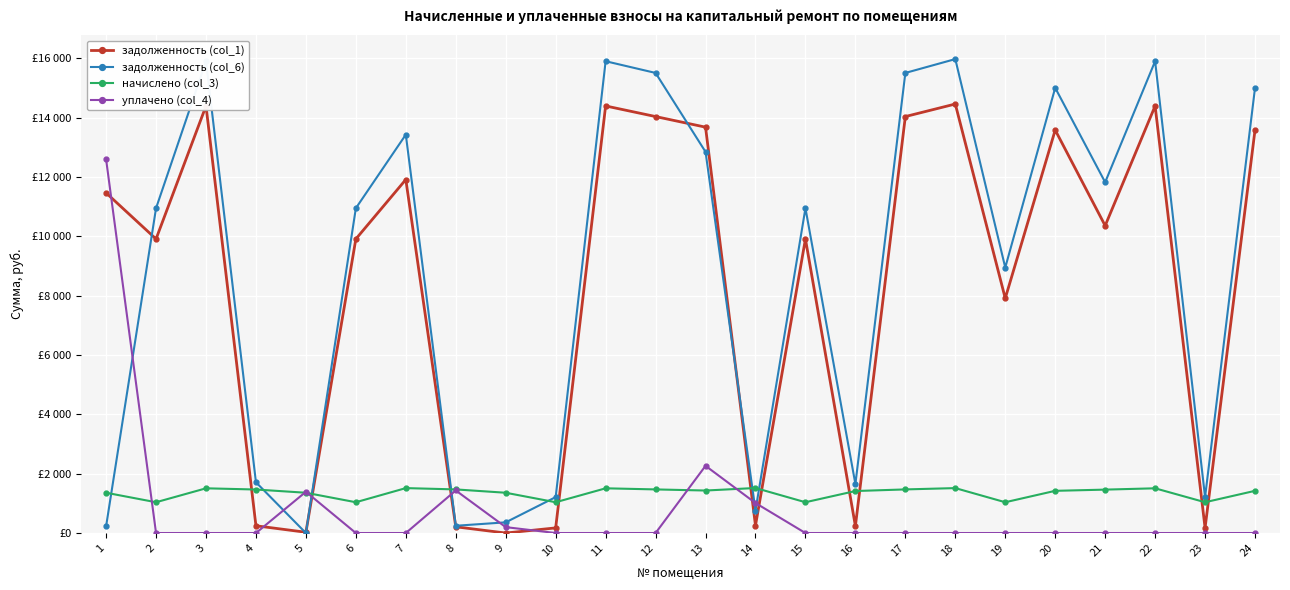

What is the difference between the уплачено (col_4) values at 5 and 10?

1390.5